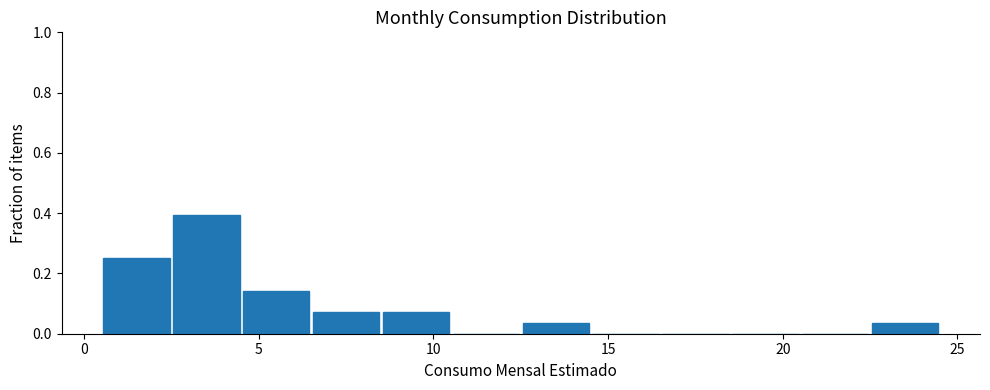

Reading left to right, list every bar in this chart as the range it spans on the x-axis followed by its height. The values are not printed on the chart, so give them approximately, as read against the axis.

0.5 to 2.5: 0.26
2.5 to 4.5: 0.40
4.5 to 6.5: 0.14
6.5 to 8.5: 0.08
8.5 to 10.5: 0.08
10.5 to 12.5: 0
12.5 to 14.5: 0.04
14.5 to 16.5: 0
16.5 to 18.5: 0
18.5 to 20.5: 0
20.5 to 22.5: 0
22.5 to 24.5: 0.04